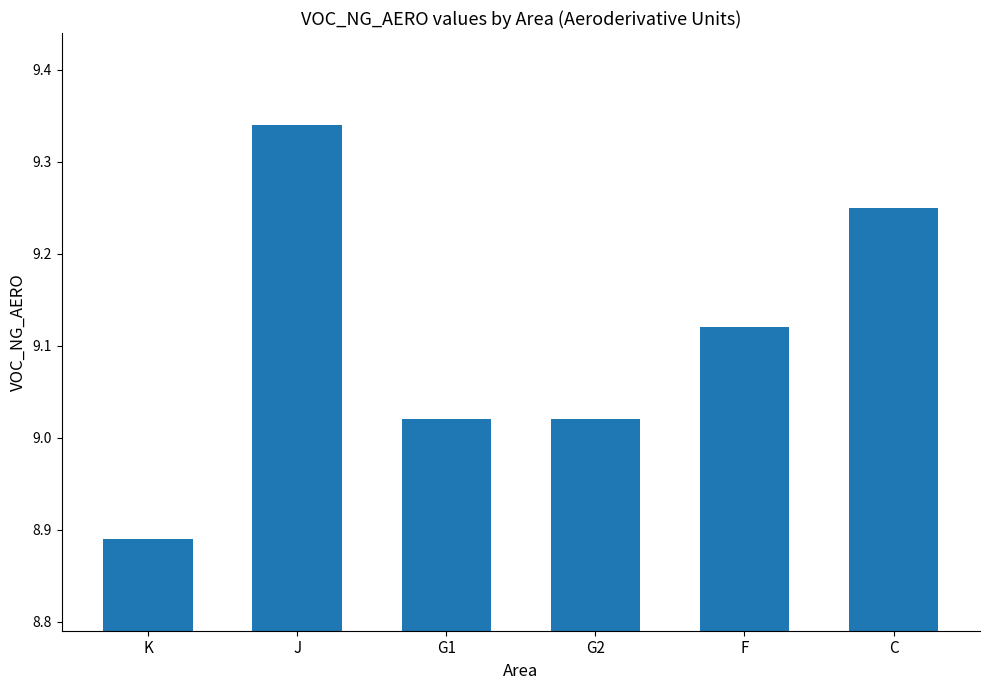

Approximately how many times larger is the value at G1 compared to F?

1.0